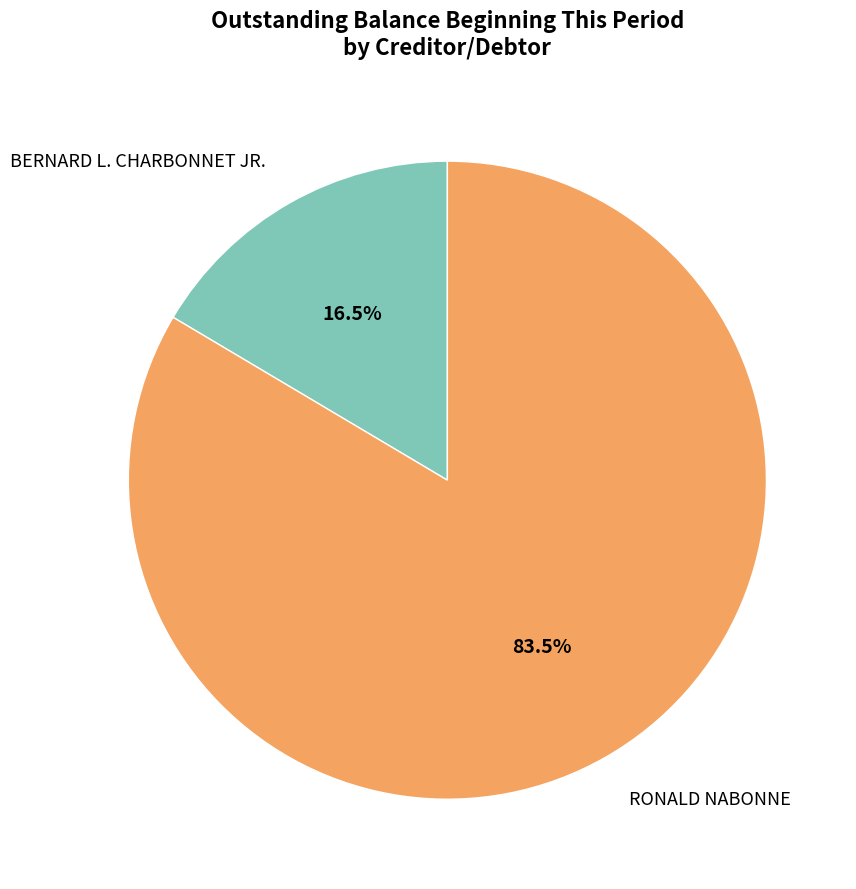

To the nearest percent, what is the difference between the largest and smallest slice percentages?

67%